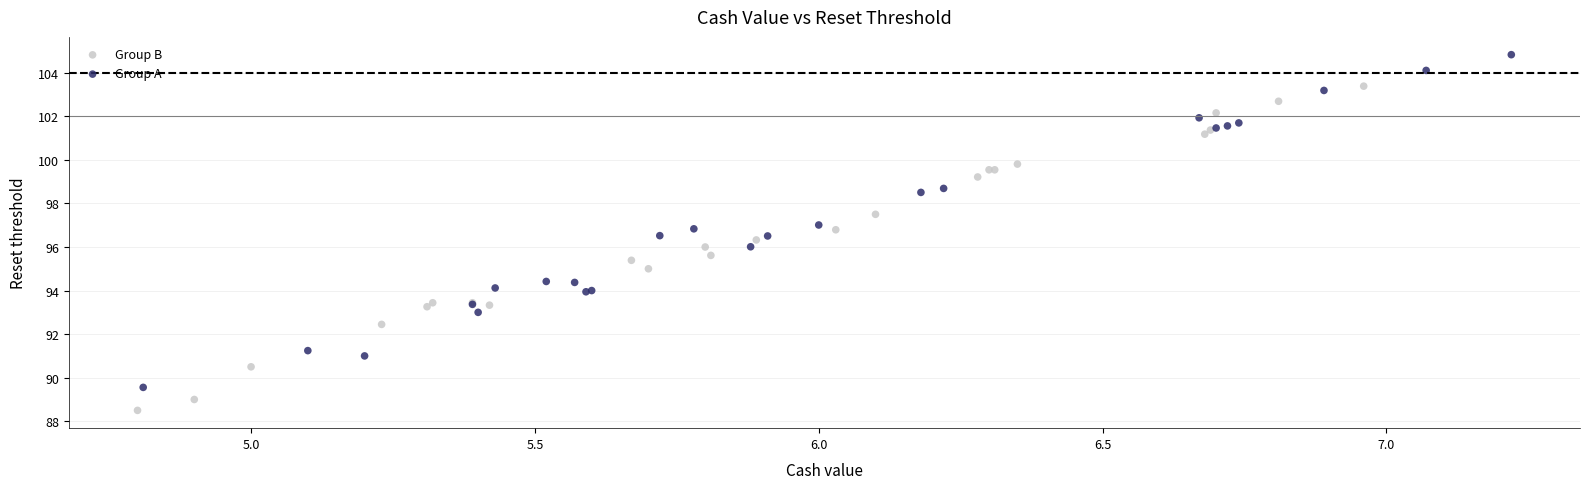

Which series contains the lowest Y value?

Group B